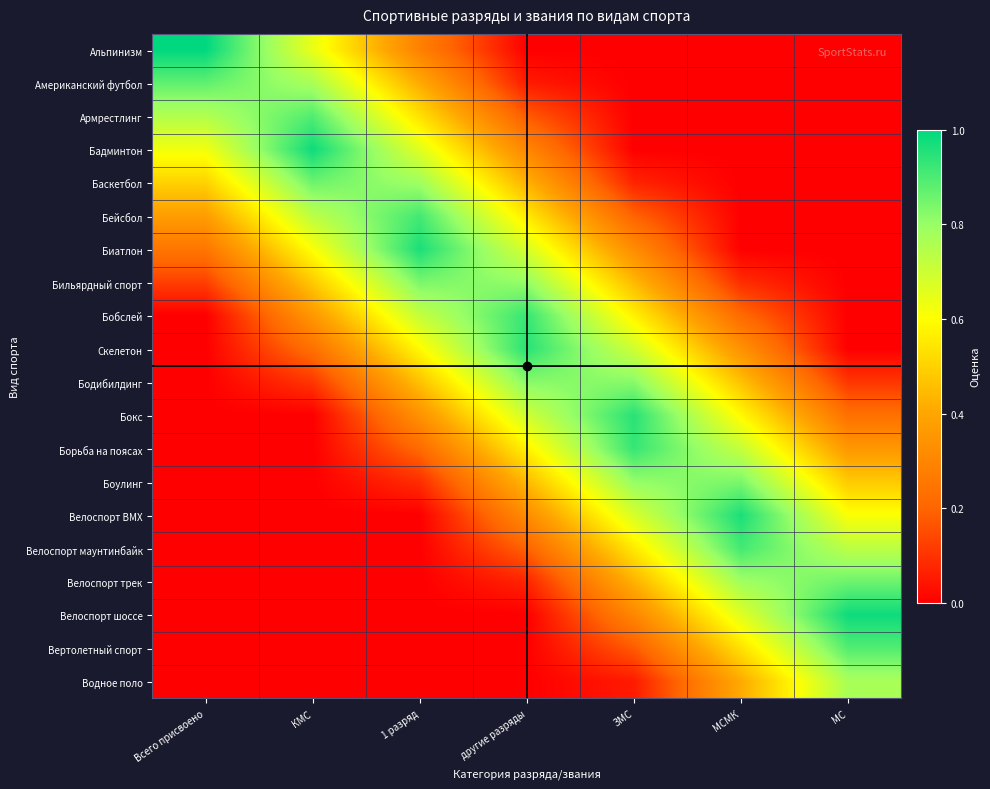

Which series has the widest spread of values?

Альпинизм